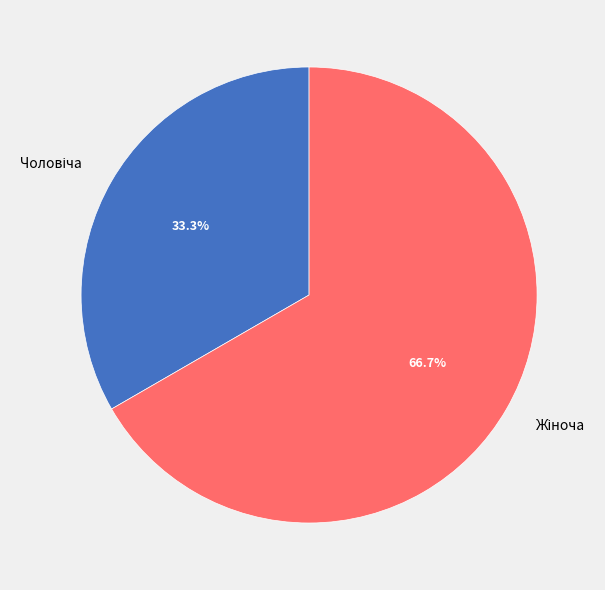

Does any single category account for the majority?

Yes